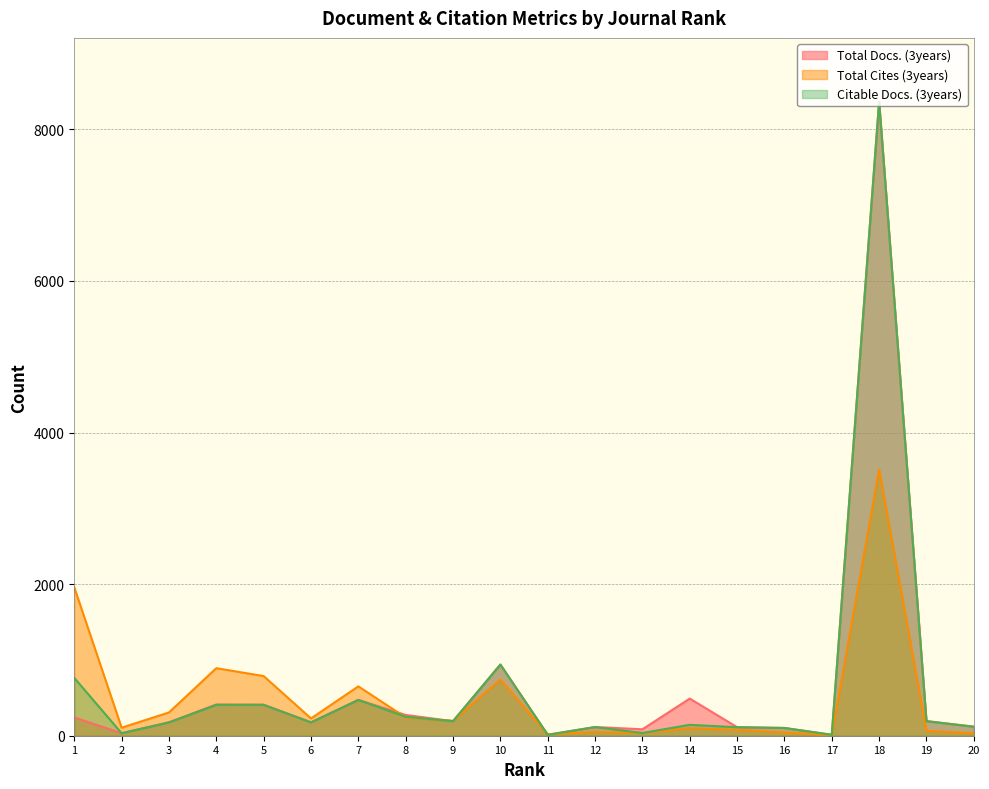

How many data points in Total Cites (3years) are above 196?

9